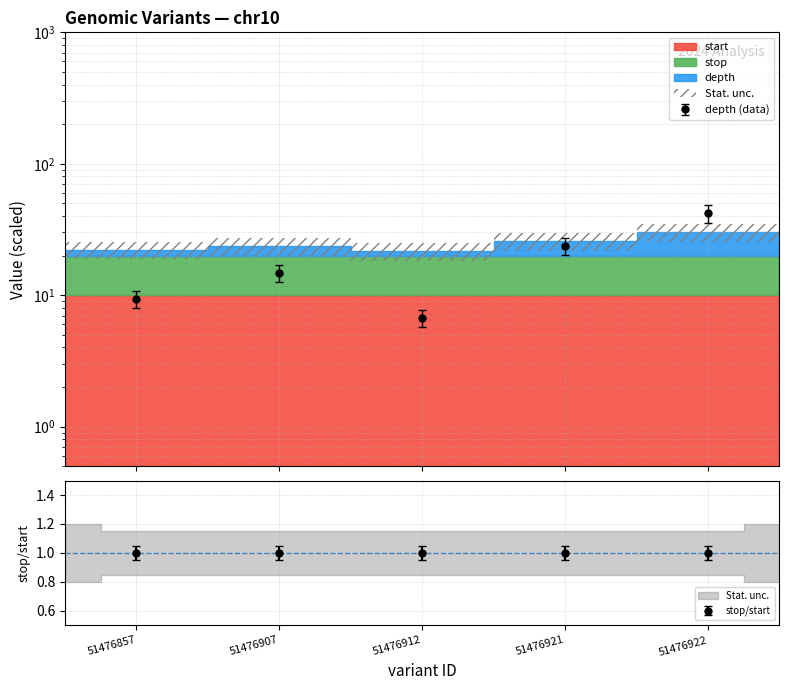

True or false: depth has a value of 15.2 at 51476857.

False